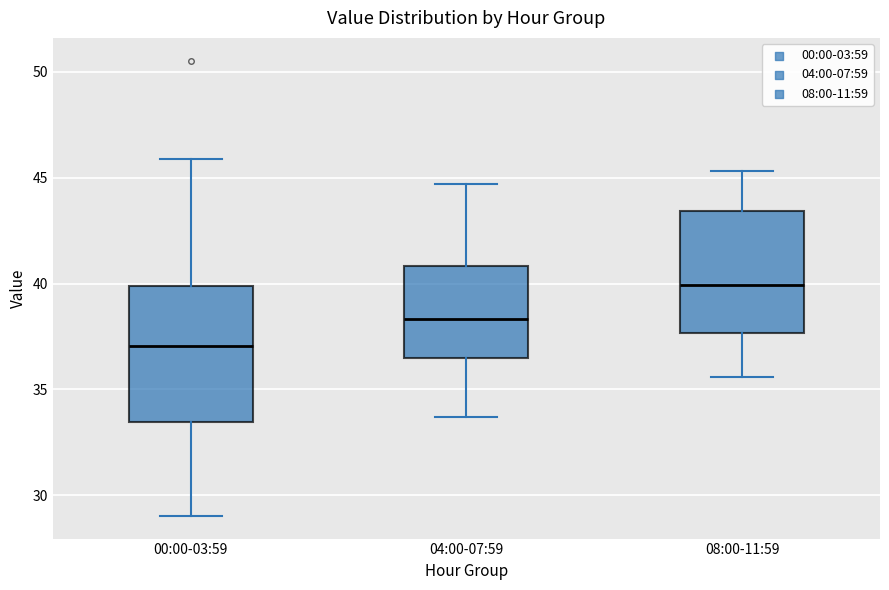

Reading left to right, read every box against the y-axis: the position of its median line, the range the box covers, and the ends of its whiskers. The values are not printed on the chart, so give them approximately, as read against the axis.

00:00-03:59: median 37.0, box 33.5 to 40.0, whiskers 29.0 to 46.0
04:00-07:59: median 38.5, box 36.5 to 41.0, whiskers 33.5 to 44.5
08:00-11:59: median 40.0, box 37.5 to 43.5, whiskers 35.5 to 45.5